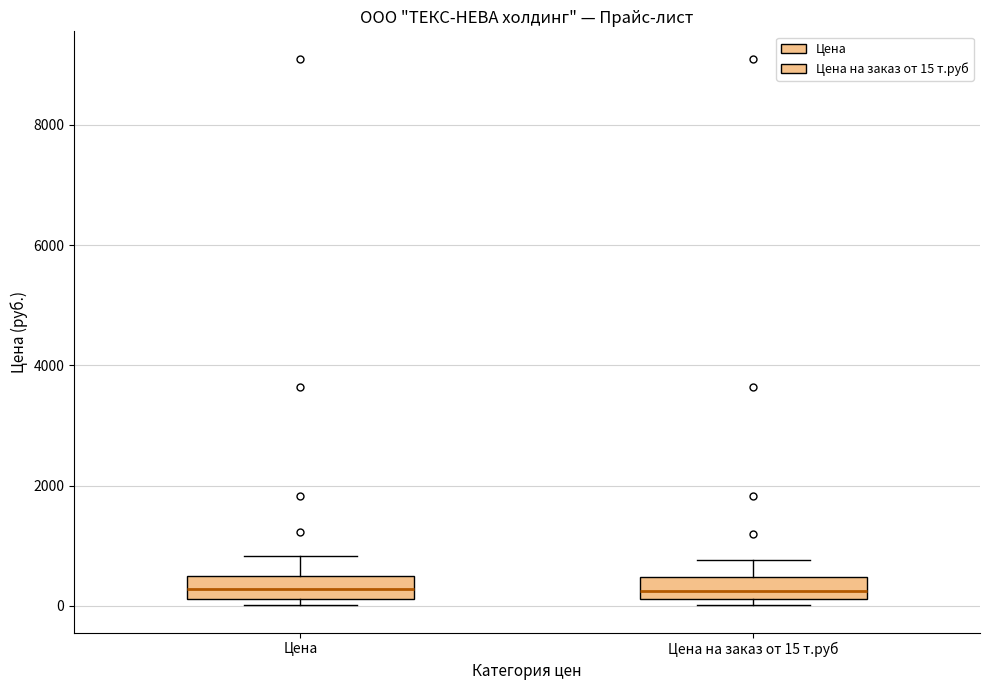

Where is the upper edge of the box for Цена на заказ от 15 т.руб on the y-axis? The values are not printed on the chart, so give them approximately, as read against the axis.

400